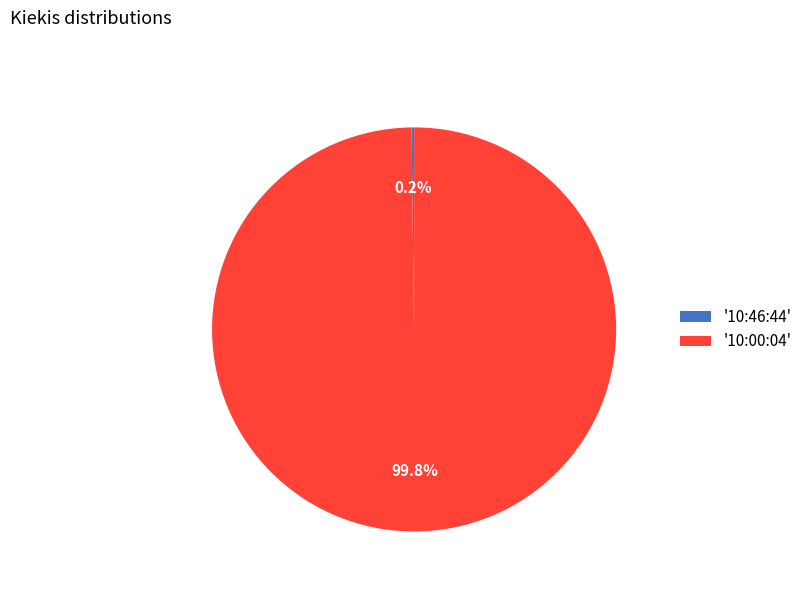

How much of the chart is everything except '10:00:04'?

0.2%